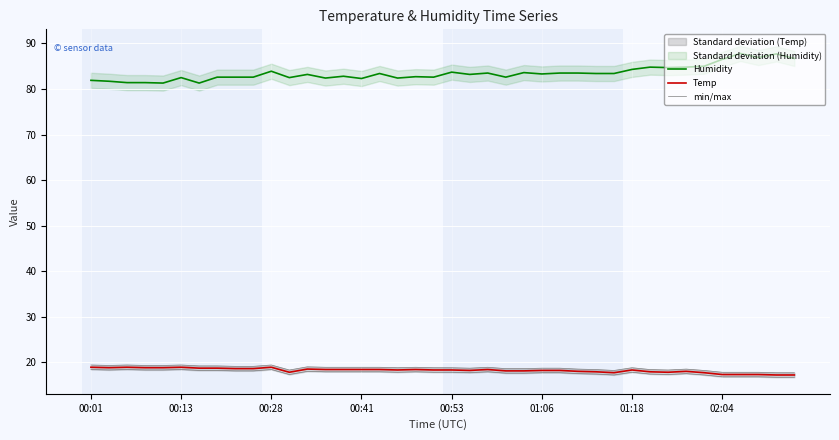

Reading right to left, transcribe all the data shown in this chart.

Humidity: 86.7	87.7	86.9	87.8	86.5	85.0	84.8	84.7	84.8	84.3	83.4	83.4	83.5	83.5	83.3	83.6	82.6	83.5	83.2	83.7	82.6	82.7	82.4	83.4	82.3	82.8	82.4	83.2	82.5	83.9	82.6	82.6	82.6	81.3	82.5	81.3	81.4	81.4	81.7	81.9
Temp: 17.2	17.2	17.3	17.3	17.3	17.7	18.0	17.8	17.9	18.3	17.7	17.9	18.0	18.2	18.2	18.1	18.1	18.4	18.2	18.3	18.3	18.4	18.3	18.4	18.4	18.4	18.4	18.5	17.8	18.9	18.6	18.6	18.7	18.7	18.9	18.8	18.8	18.9	18.8	18.9
min/max: 16.7	16.7	16.8	16.8	16.8	17.2	17.5	17.3	17.4	17.8	17.2	17.4	17.5	17.7	17.7	17.6	17.6	17.9	17.7	17.8	17.8	17.9	17.8	17.9	17.9	17.9	17.9	18.0	17.3	18.4	18.1	18.1	18.2	18.2	18.4	18.3	18.3	18.4	18.3	18.4